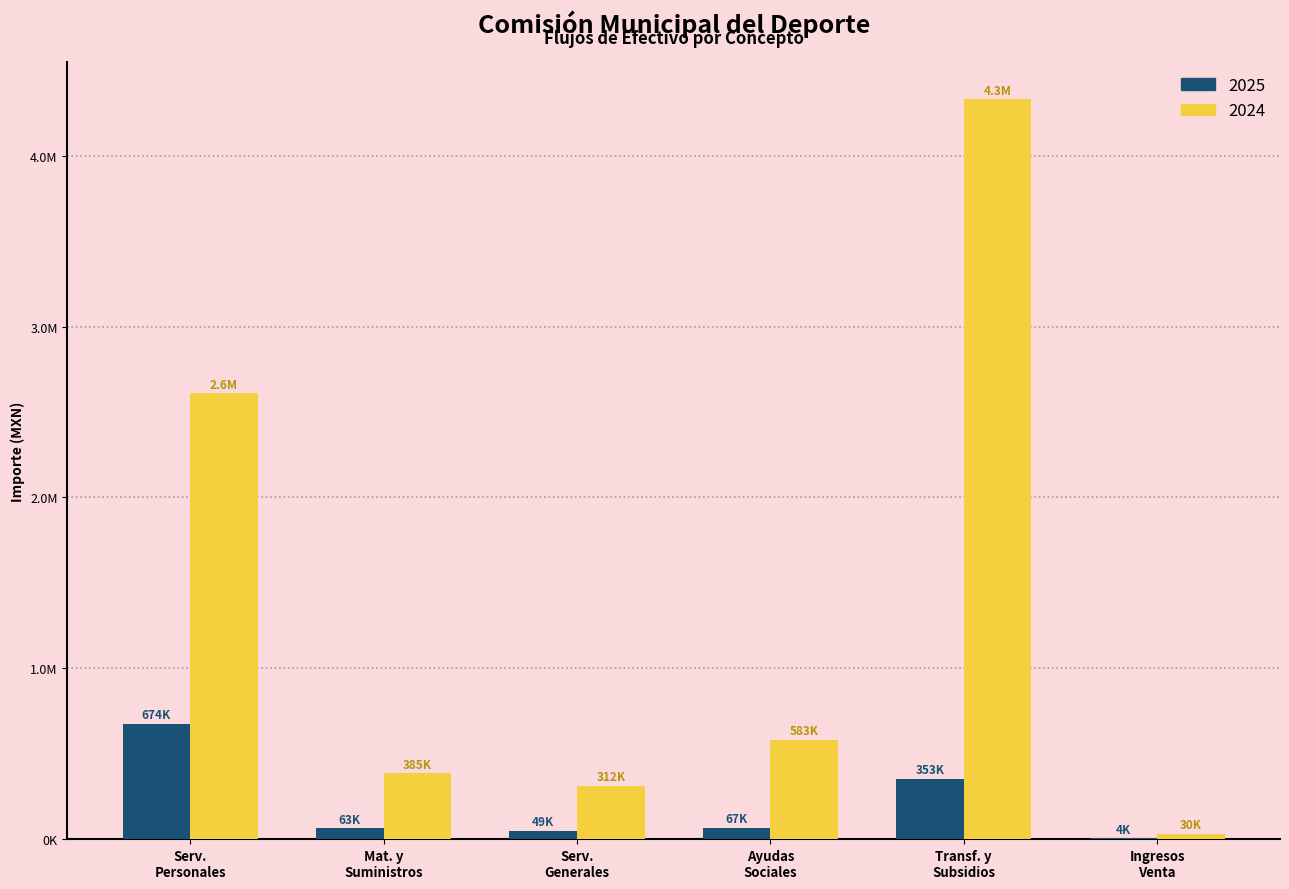

Are the bars horizontal?

No